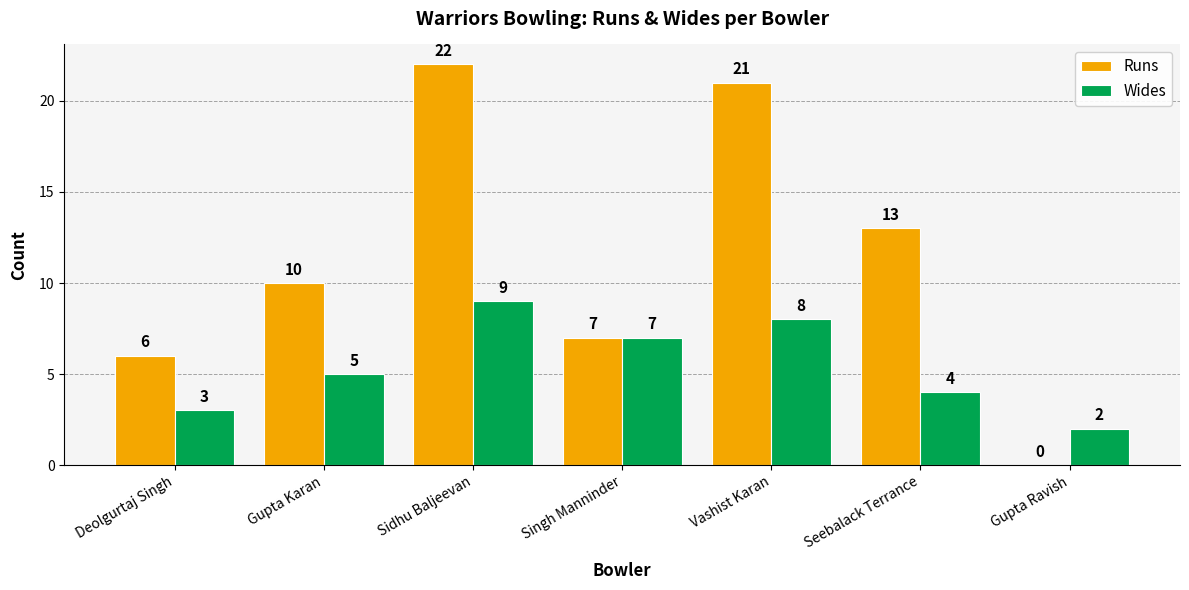

The Runs series shows 36 at Vashist Karan. True or false?

False